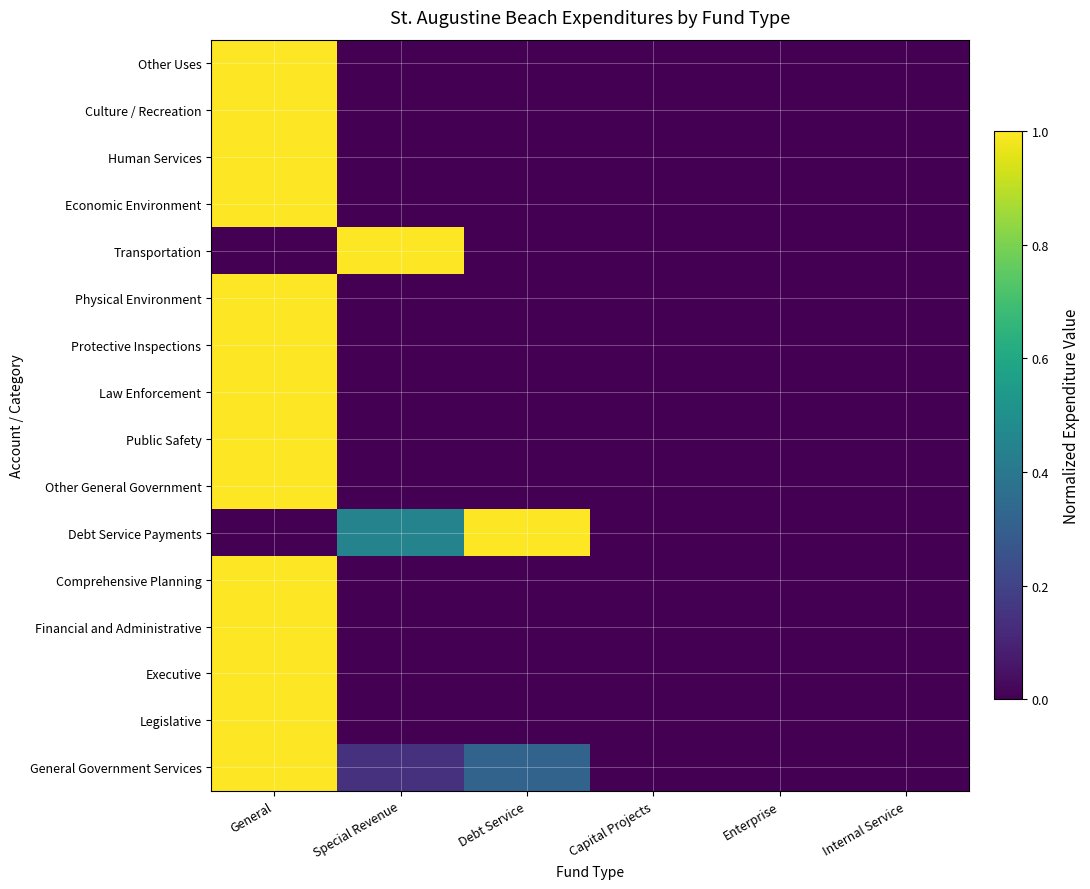

Reading left to right, list all the values displayed in this chart.

General Government Services: General=1.0	Special Revenue=0.1	Debt Service=0.3	Capital Projects=0.0	Enterprise=0.0	Internal Service=0.0
Legislative: General=1.0	Special Revenue=0.0	Debt Service=0.0	Capital Projects=0.0	Enterprise=0.0	Internal Service=0.0
Executive: General=1.0	Special Revenue=0.0	Debt Service=0.0	Capital Projects=0.0	Enterprise=0.0	Internal Service=0.0
Financial and Administrative: General=1.0	Special Revenue=0.0	Debt Service=0.0	Capital Projects=0.0	Enterprise=0.0	Internal Service=0.0
Comprehensive Planning: General=1.0	Special Revenue=0.0	Debt Service=0.0	Capital Projects=0.0	Enterprise=0.0	Internal Service=0.0
Debt Service Payments: General=0.0	Special Revenue=0.4	Debt Service=1.0	Capital Projects=0.0	Enterprise=0.0	Internal Service=0.0
Other General Government: General=1.0	Special Revenue=0.0	Debt Service=0.0	Capital Projects=0.0	Enterprise=0.0	Internal Service=0.0
Public Safety: General=1.0	Special Revenue=0.0	Debt Service=0.0	Capital Projects=0.0	Enterprise=0.0	Internal Service=0.0
Law Enforcement: General=1.0	Special Revenue=0.0	Debt Service=0.0	Capital Projects=0.0	Enterprise=0.0	Internal Service=0.0
Protective Inspections: General=1.0	Special Revenue=0.0	Debt Service=0.0	Capital Projects=0.0	Enterprise=0.0	Internal Service=0.0
Physical Environment: General=1.0	Special Revenue=0.0	Debt Service=0.0	Capital Projects=0.0	Enterprise=0.0	Internal Service=0.0
Transportation: General=0.0	Special Revenue=1.0	Debt Service=0.0	Capital Projects=0.0	Enterprise=0.0	Internal Service=0.0
Economic Environment: General=1.0	Special Revenue=0.0	Debt Service=0.0	Capital Projects=0.0	Enterprise=0.0	Internal Service=0.0
Human Services: General=1.0	Special Revenue=0.0	Debt Service=0.0	Capital Projects=0.0	Enterprise=0.0	Internal Service=0.0
Culture / Recreation: General=1.0	Special Revenue=0.0	Debt Service=0.0	Capital Projects=0.0	Enterprise=0.0	Internal Service=0.0
Other Uses: General=1.0	Special Revenue=0.0	Debt Service=0.0	Capital Projects=0.0	Enterprise=0.0	Internal Service=0.0